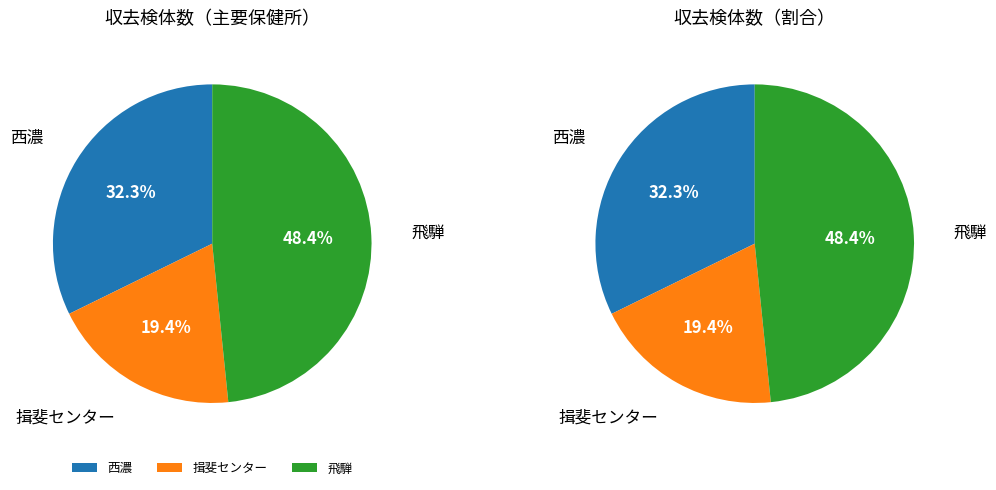

Which has a higher value, 西濃 or 飛騨?

飛騨